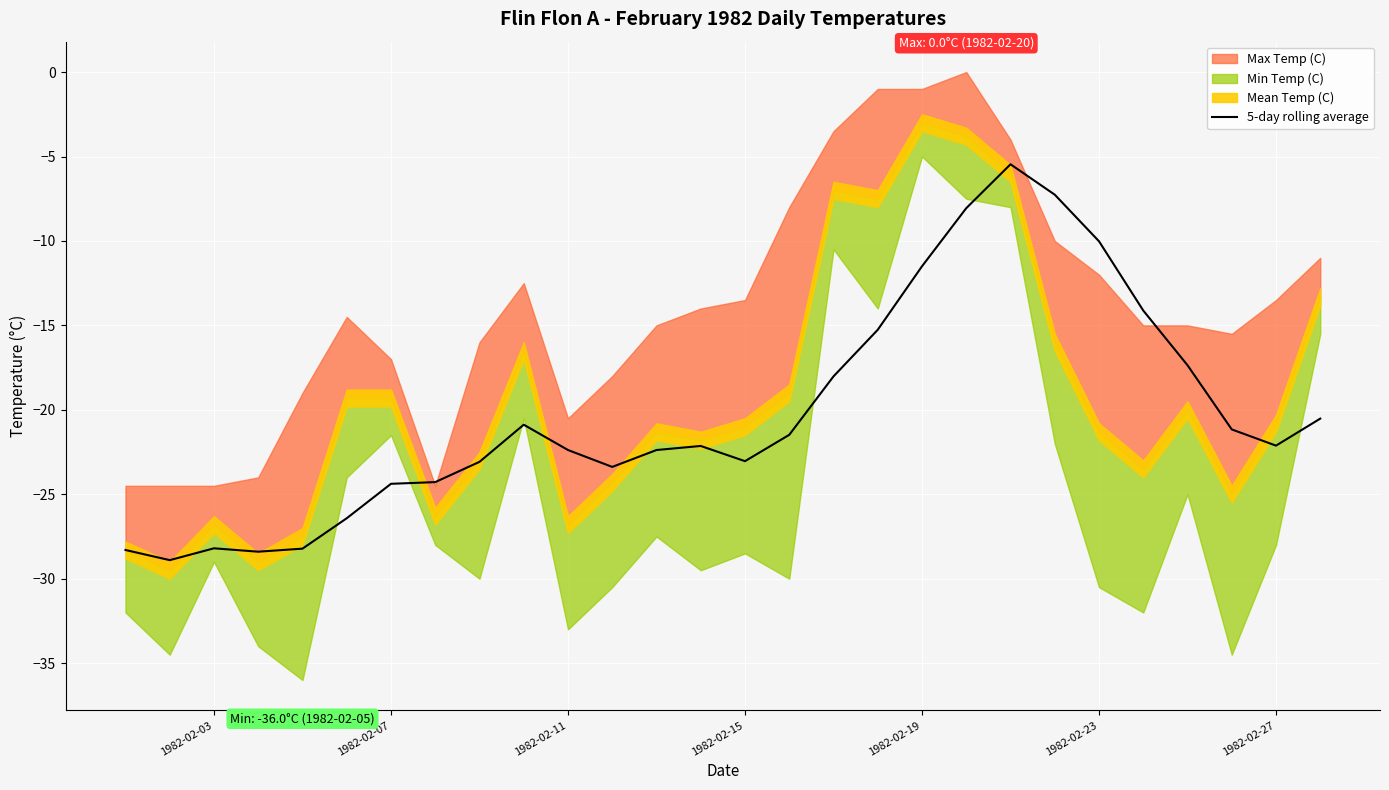

The value of 5-day rolling average at 1982-02-19 is -3.6. True or false?

False